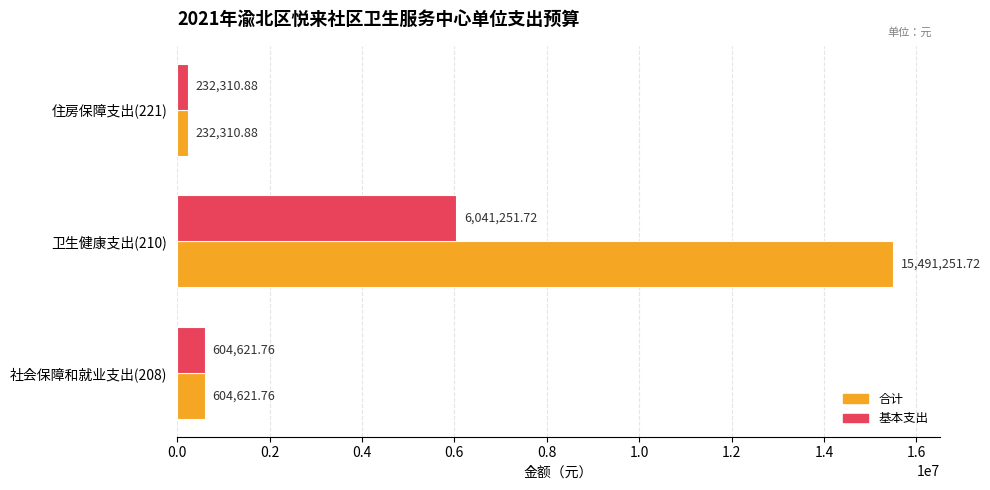

What is the sum of all 合计 values?

16328184.4